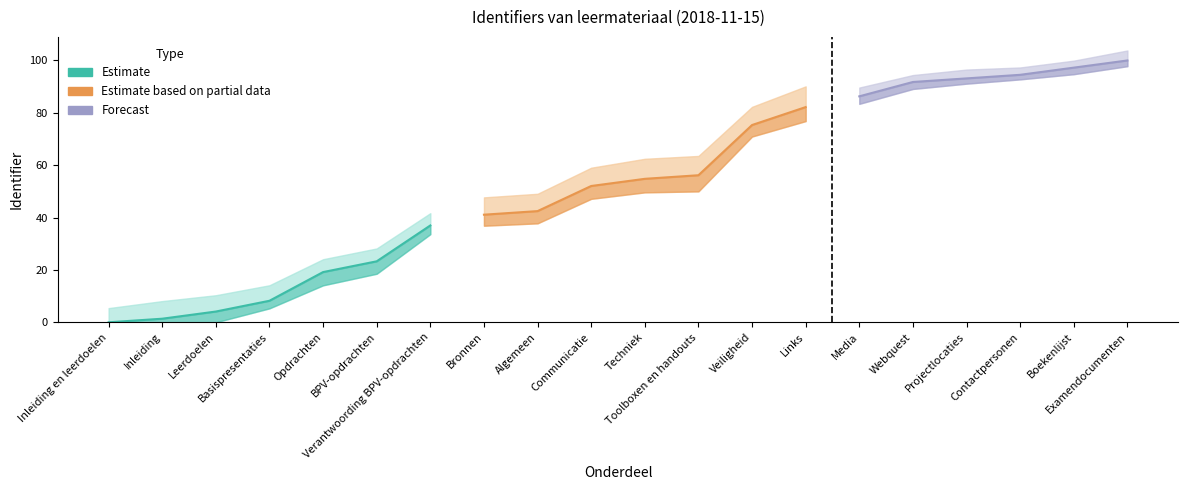

Is it true that the value at Verantwoording BPV-opdrachten is 7306430?

False